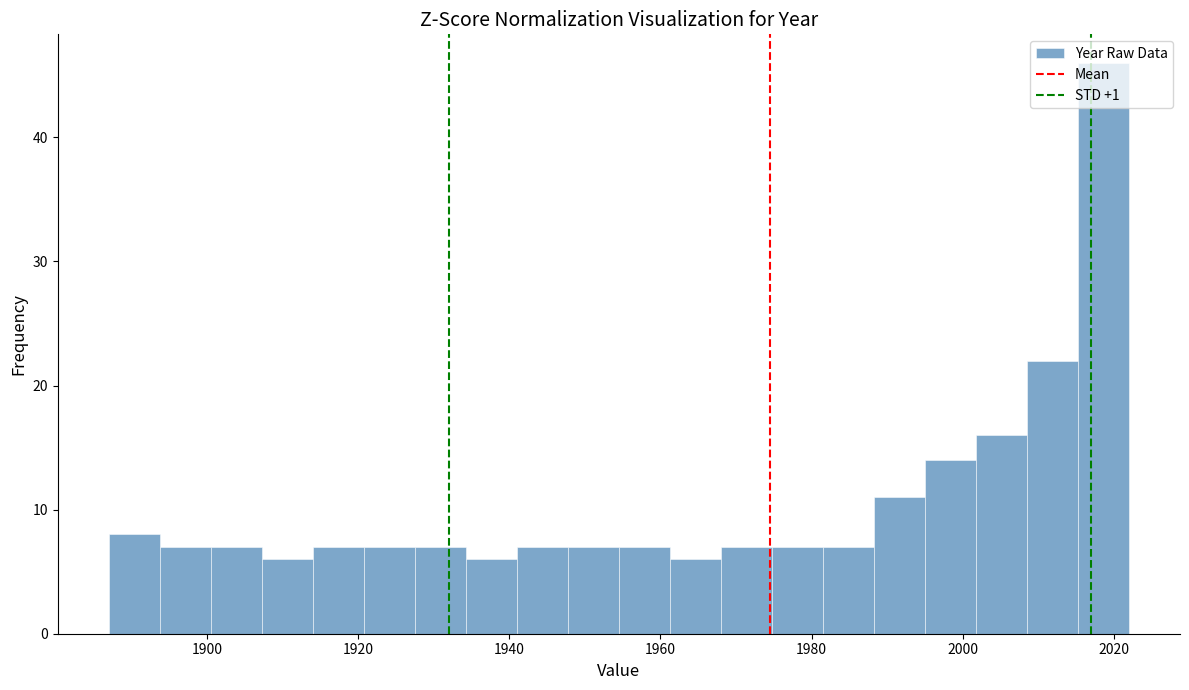

Read against the x-axis, roughly where is the centre of the tallest bar?

2018